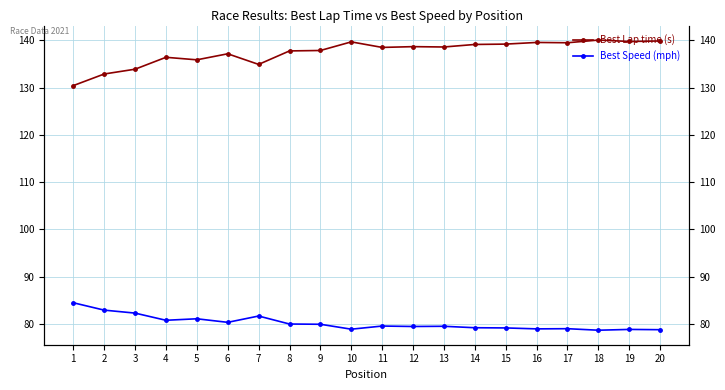

At which label is Best Speed (mph) closest to 81?

5